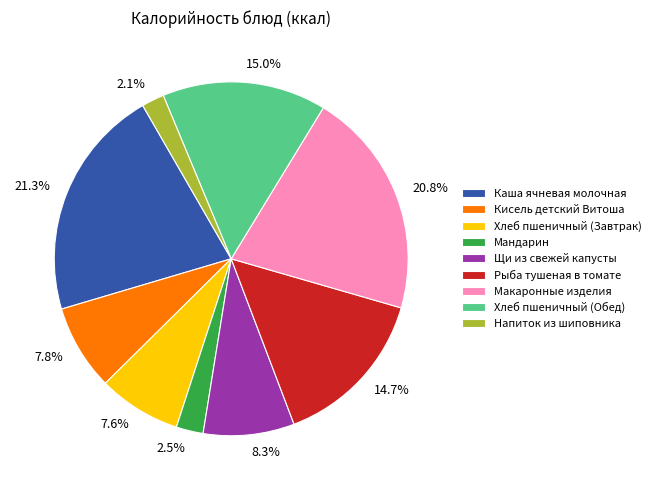

Approximately how many times larger is the value at Хлеб пшеничный (Завтрак) compared to Хлеб пшеничный (Обед)?

0.5